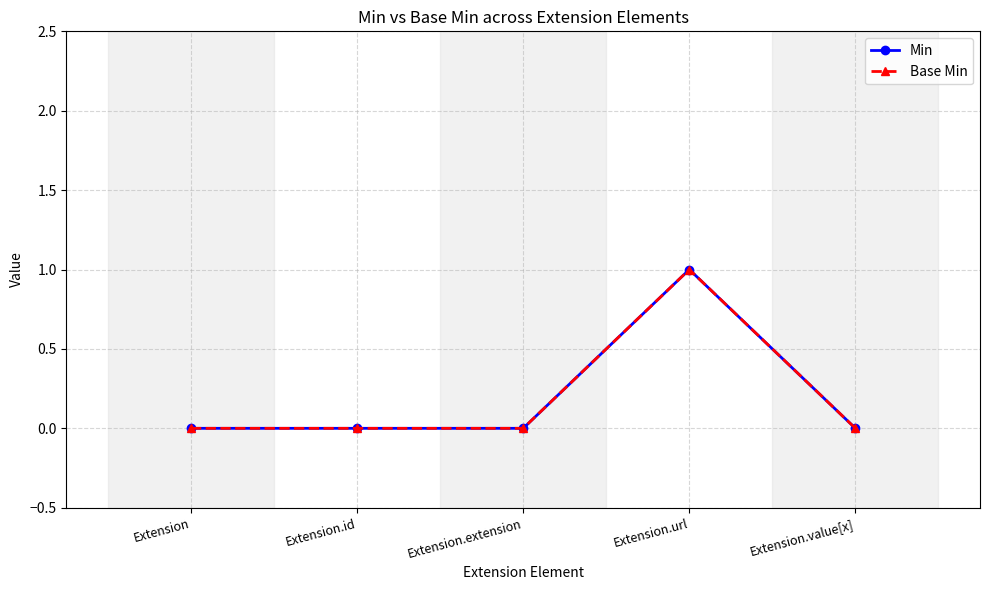

Is this an area chart (filled region under the line)?

No